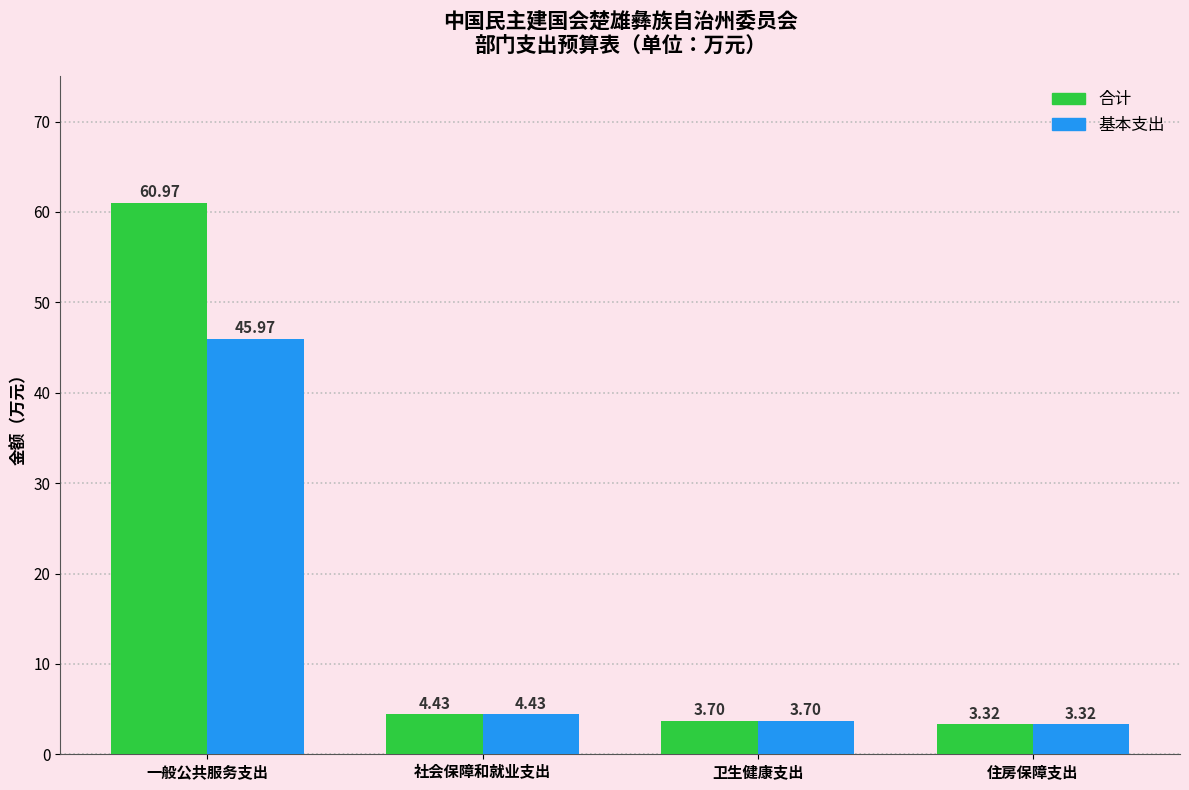

Which series has the largest range (max minus min)?

合计